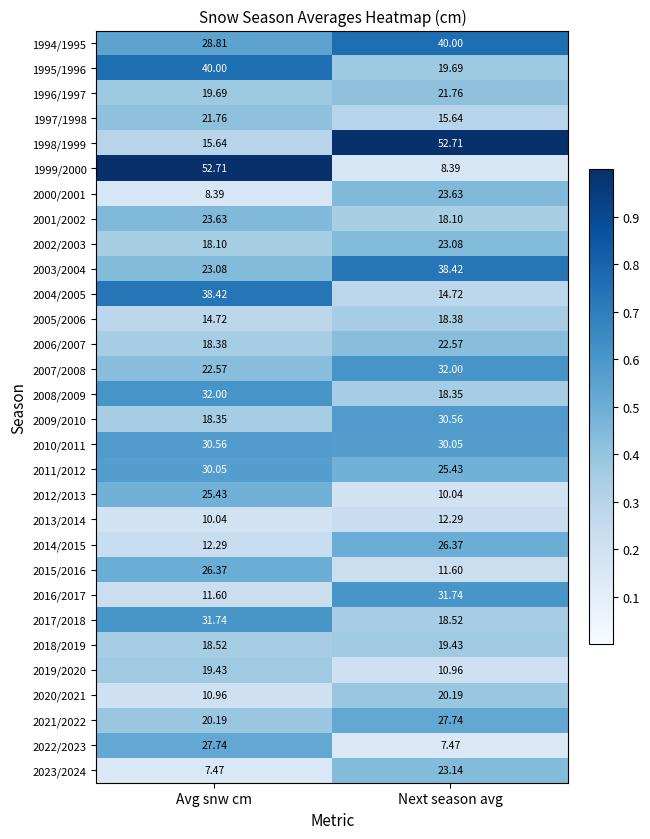

At which category is the sum across all series the highest?

Avg snw cm